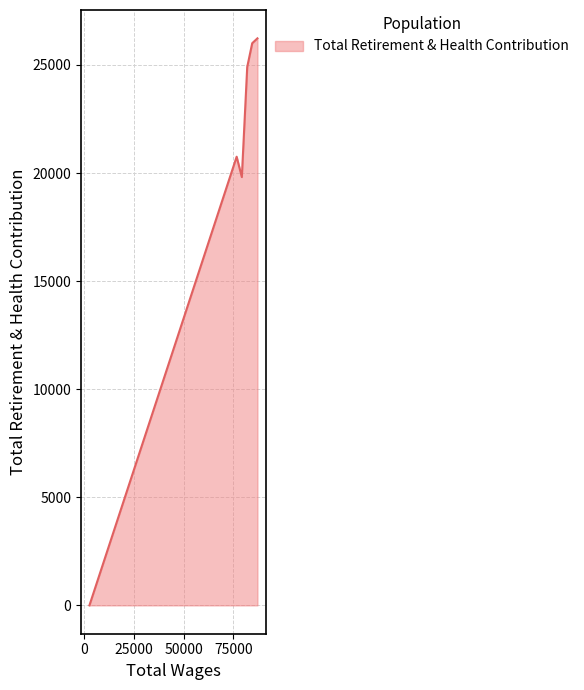

What is the maximum value shown in the chart?

26230